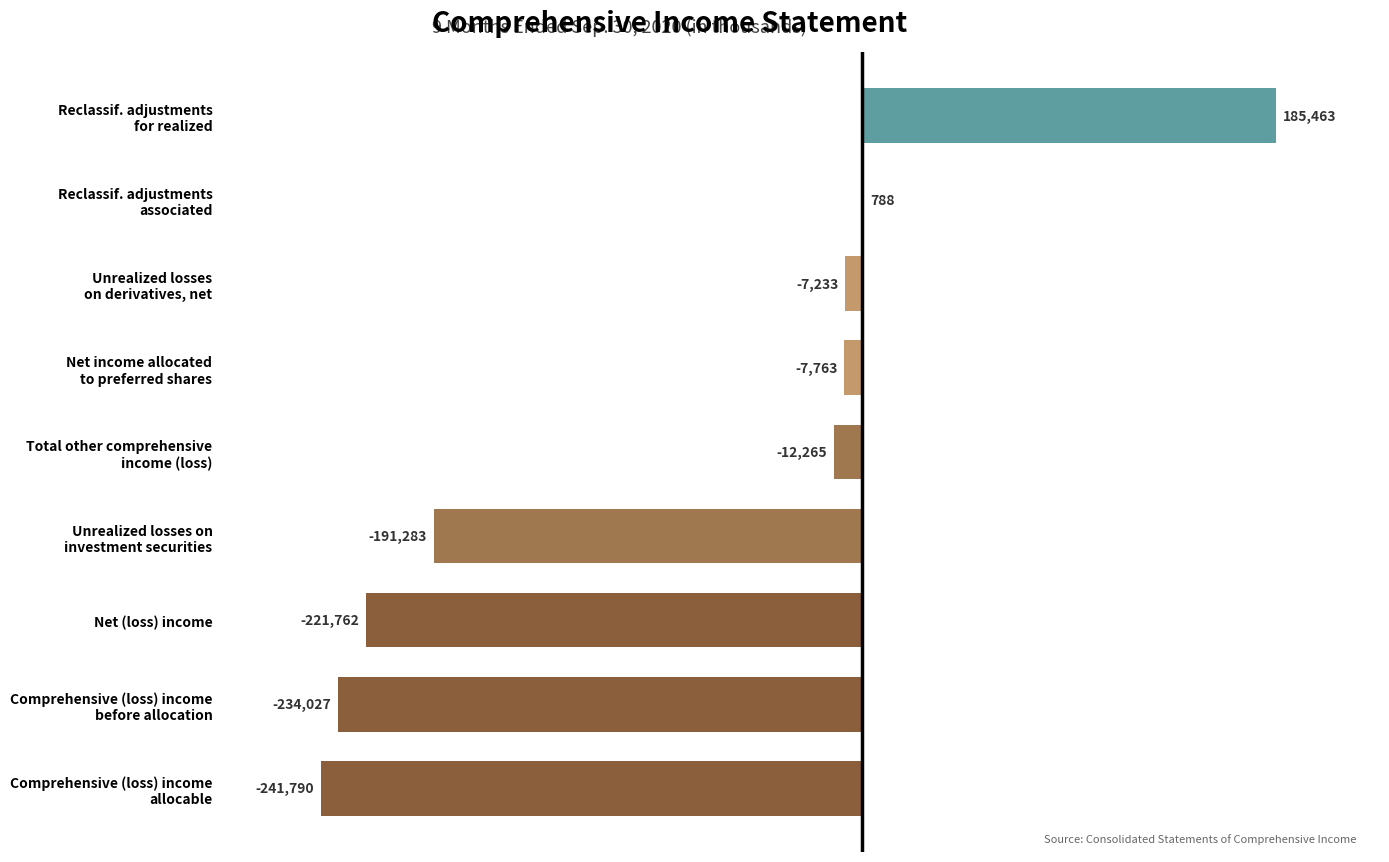

What is the maximum value shown in the chart?

185463